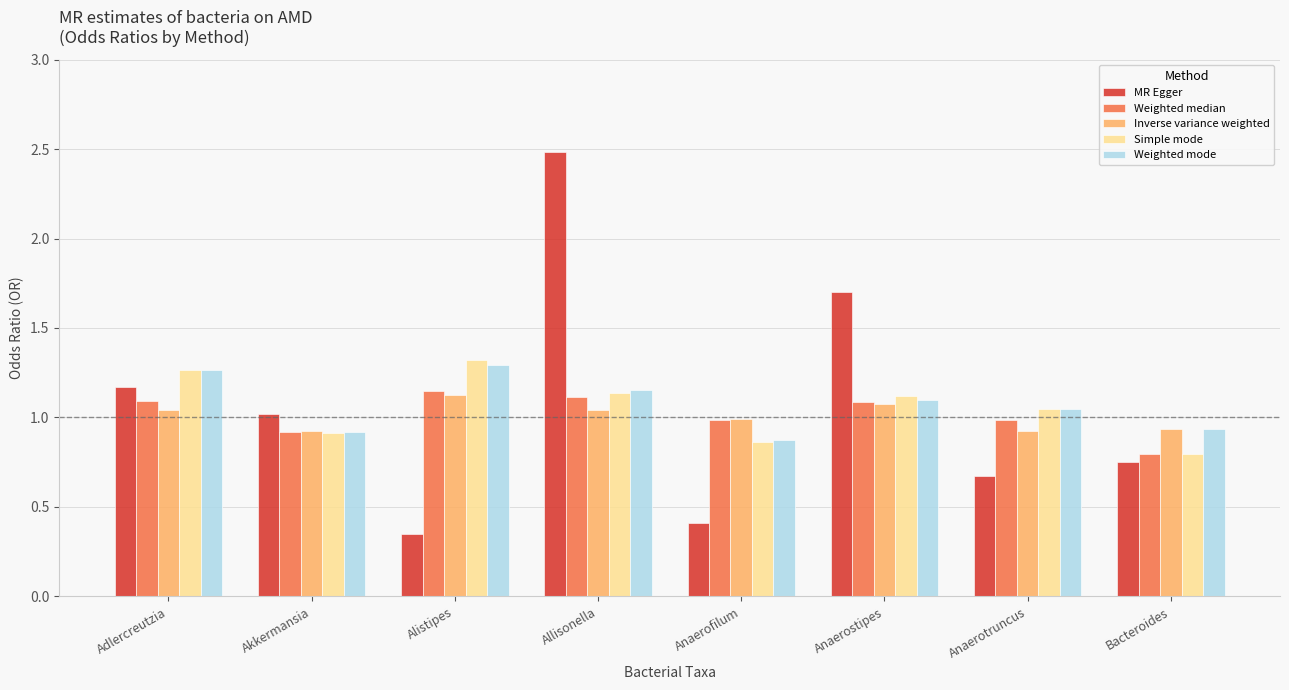

Which series changed the most between Adlercreutzia and Anaerotruncus?

MR Egger